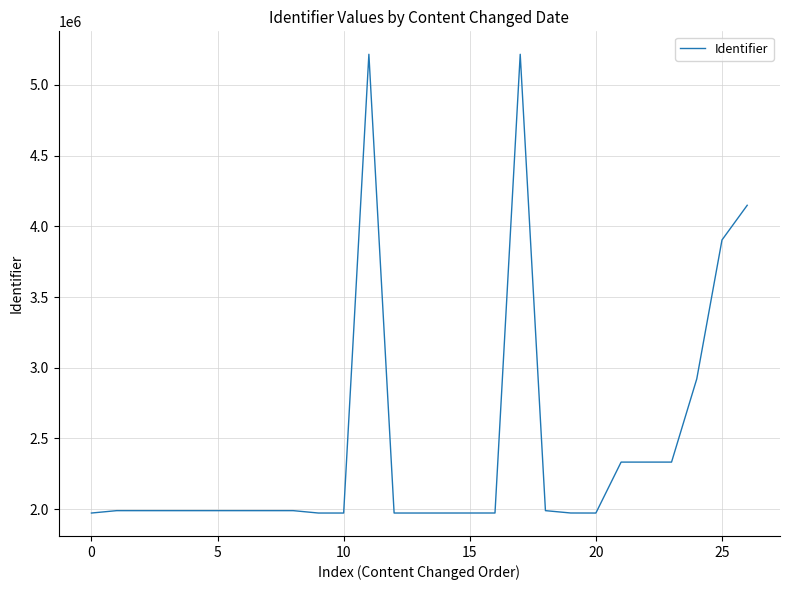

What is the smallest value displayed?

1972462